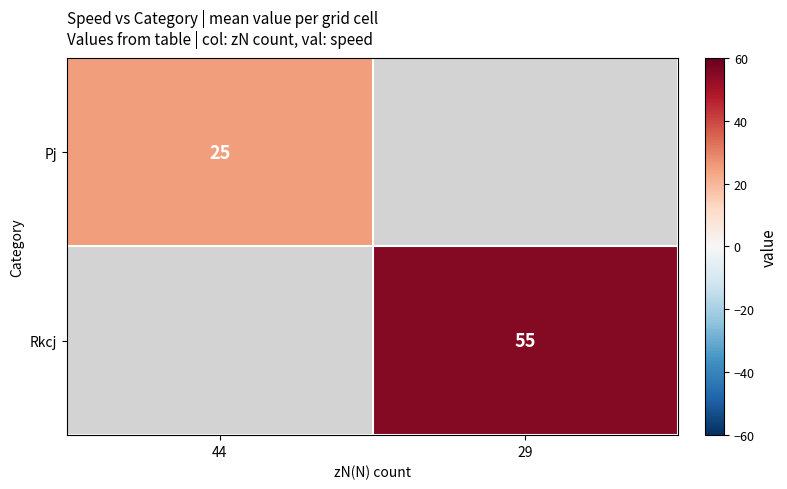

The value of Rkcj at 29 is 37. True or false?

False